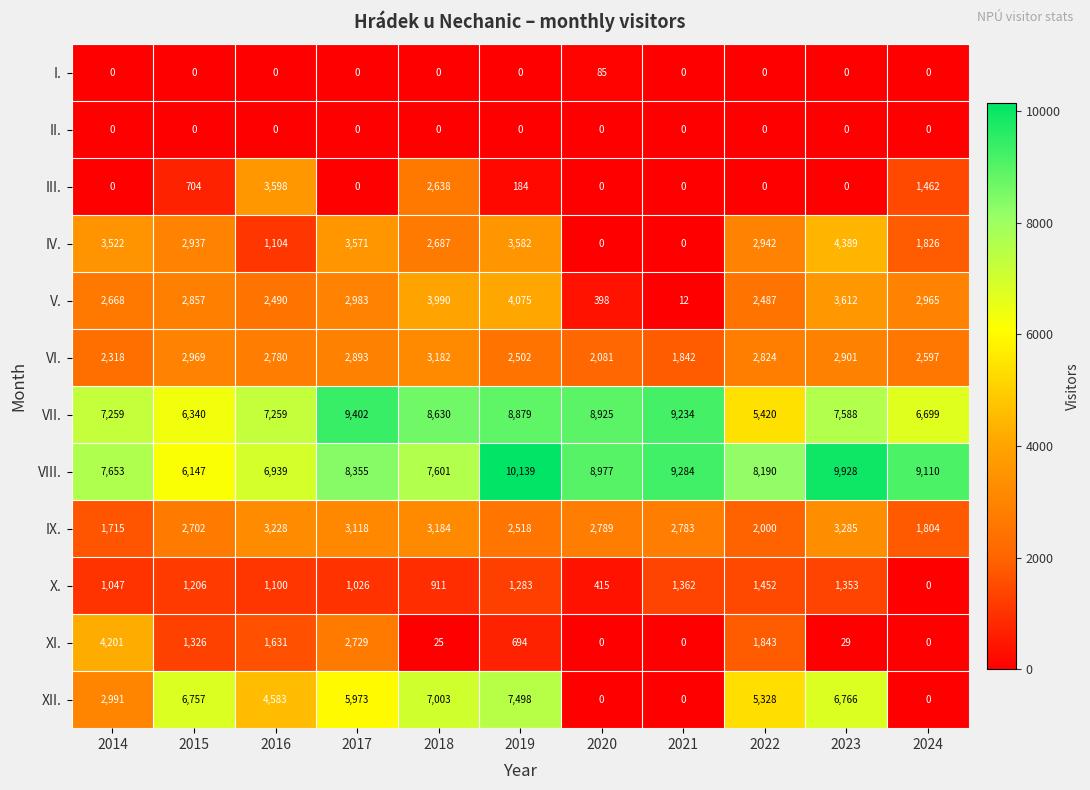

How many data points does each series have?

11